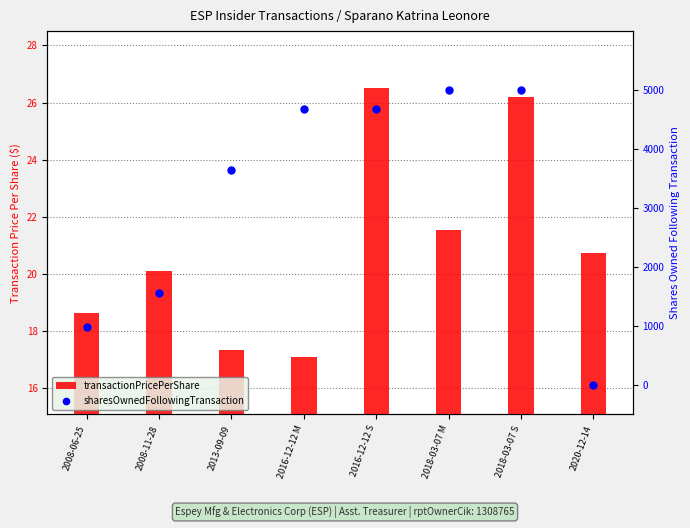

At how many categories does at least one series exceed 2641?

5